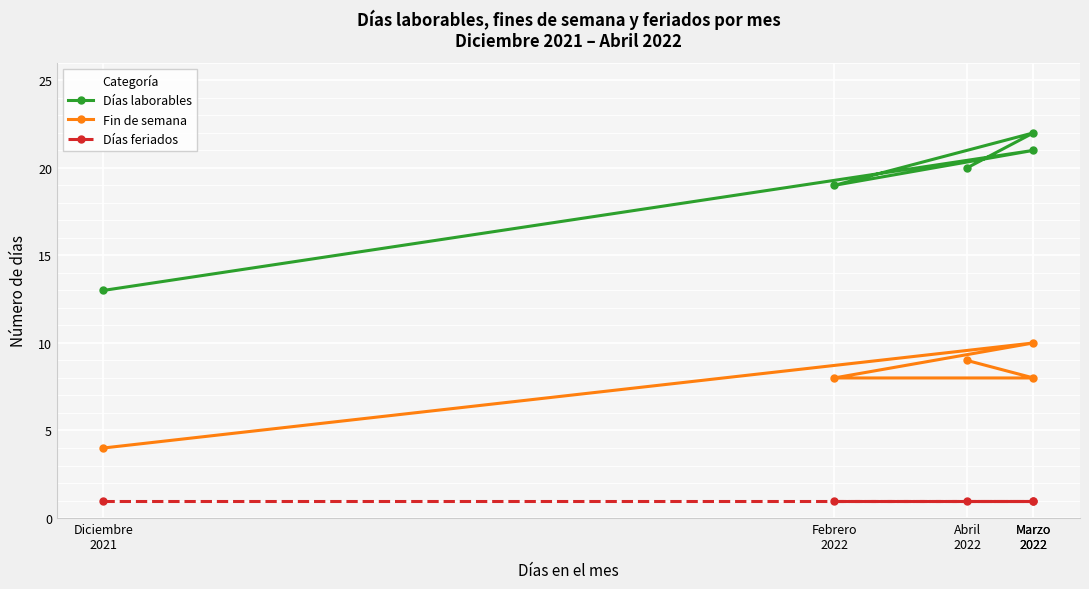

What are all the series names shown in the legend?

Días laborables, Fin de semana, Días feriados